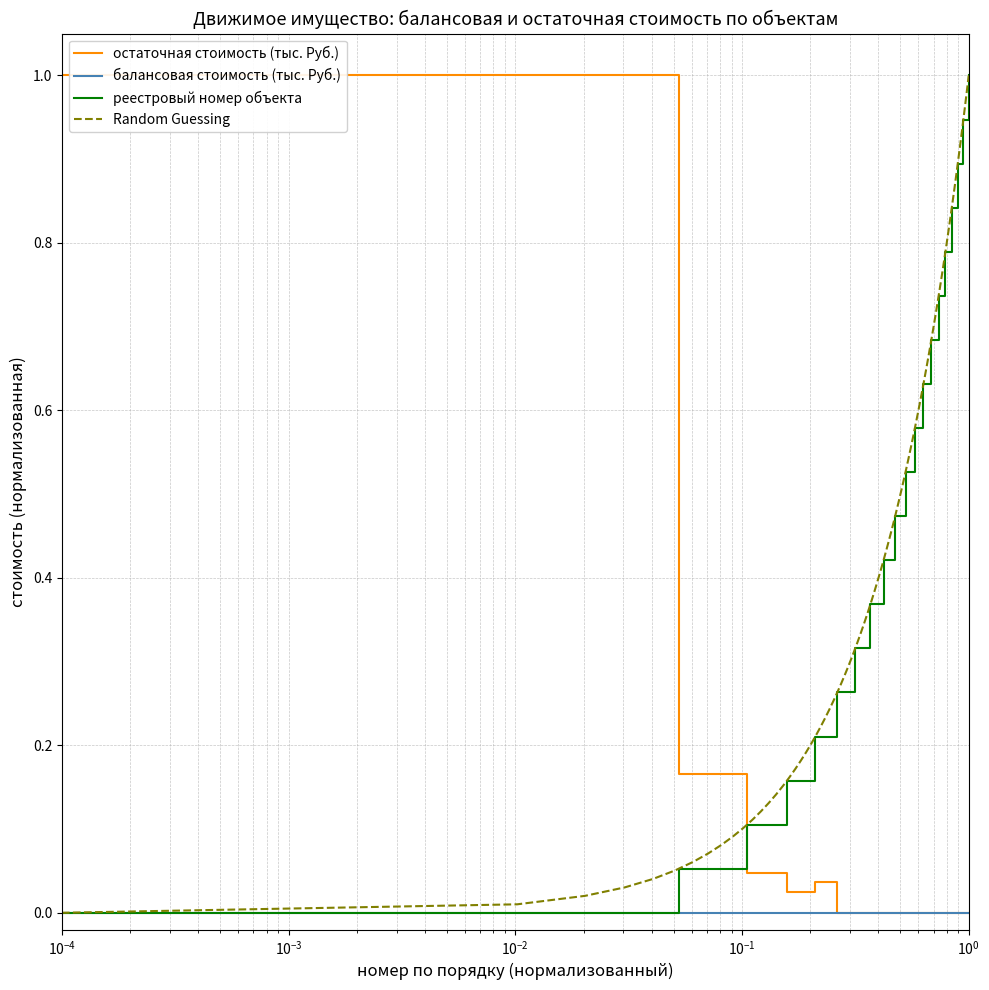

Is this an area chart (filled region under the line)?

No